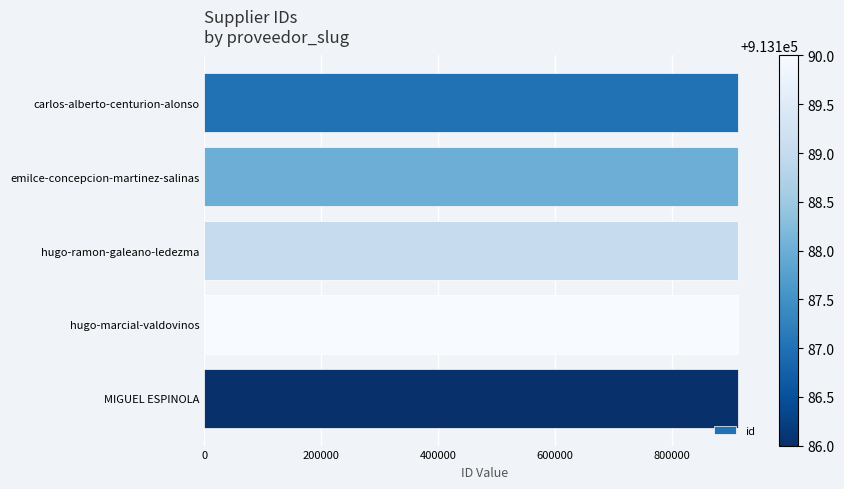

What is the label of the 2nd bar from the top?

emilce-concepcion-martinez-salinas